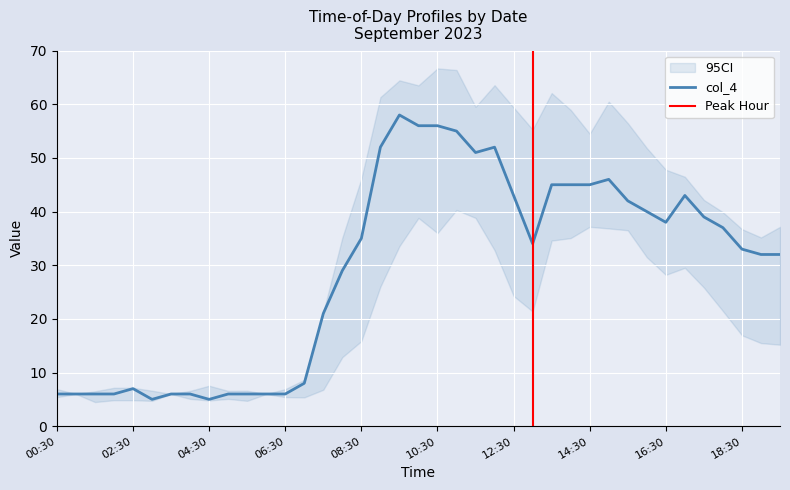

Is it true that col_4 equals 33 at 18:30?

True